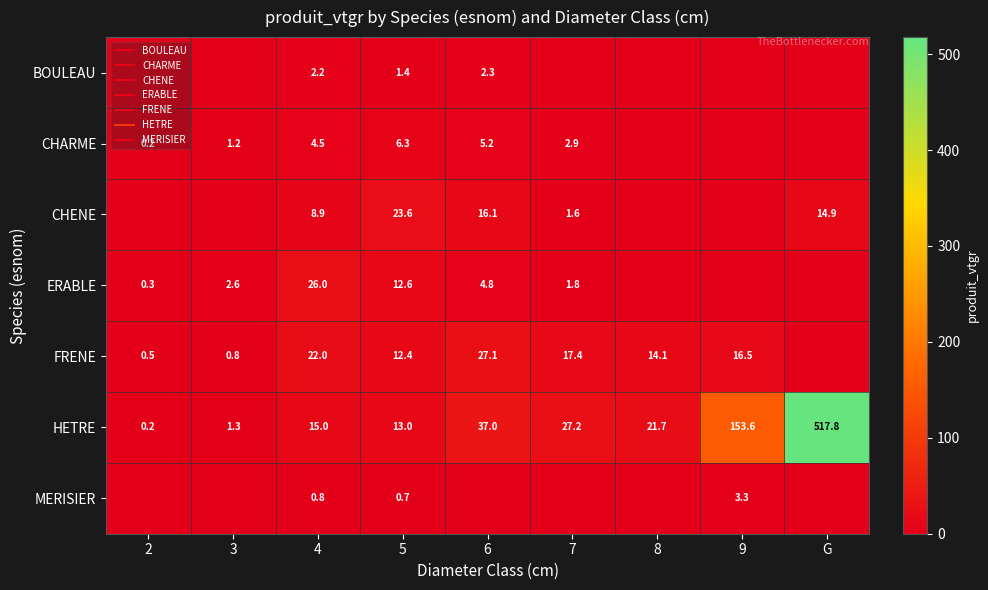

True or false: ERABLE has a value of 0.0 at 9.

True